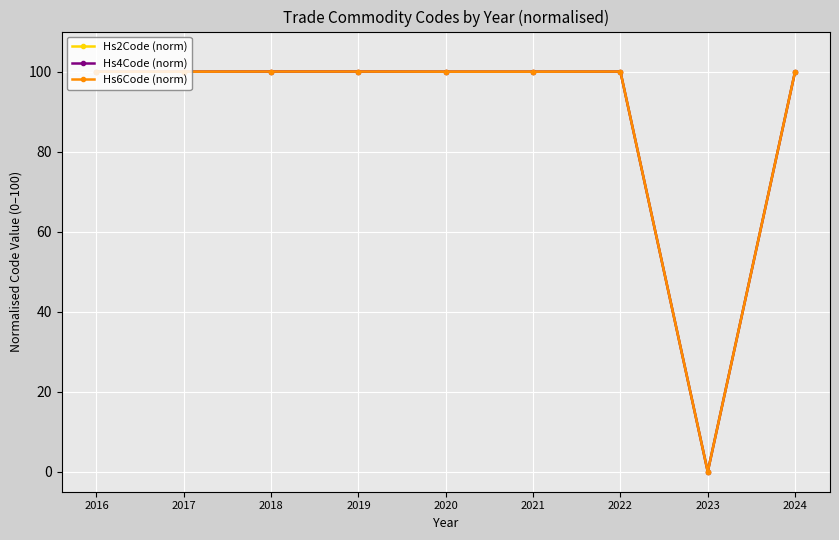

The Hs2Code (norm) series shows 100.0 at 2020. True or false?

True